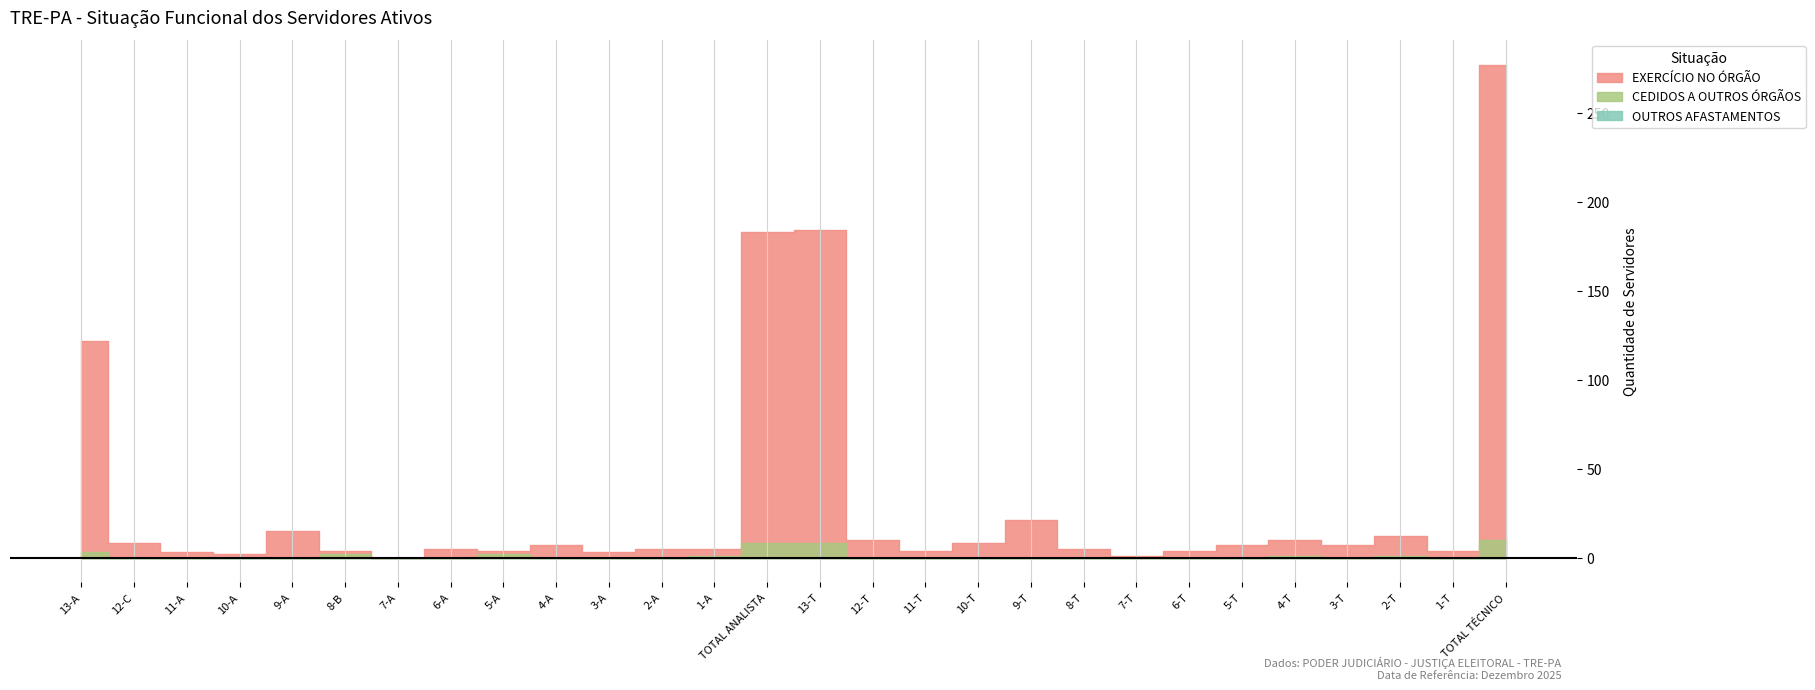

True or false: EXERCÍCIO NO ÓRGÃO and OUTROS AFASTAMENTOS intersect in this chart.

False